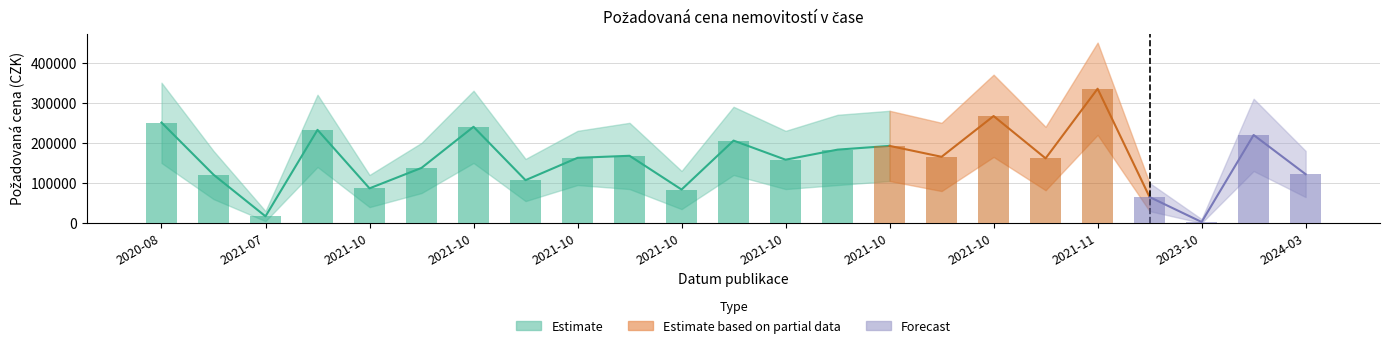

Reading left to right, what are all the values shown in this chart?

250767	120826	17000	232475	86700	137700	240125	107100	162775	167875	83725	205700	158100	183175	192525	165325	266900	161500	335000	65000	2880	219705	122000